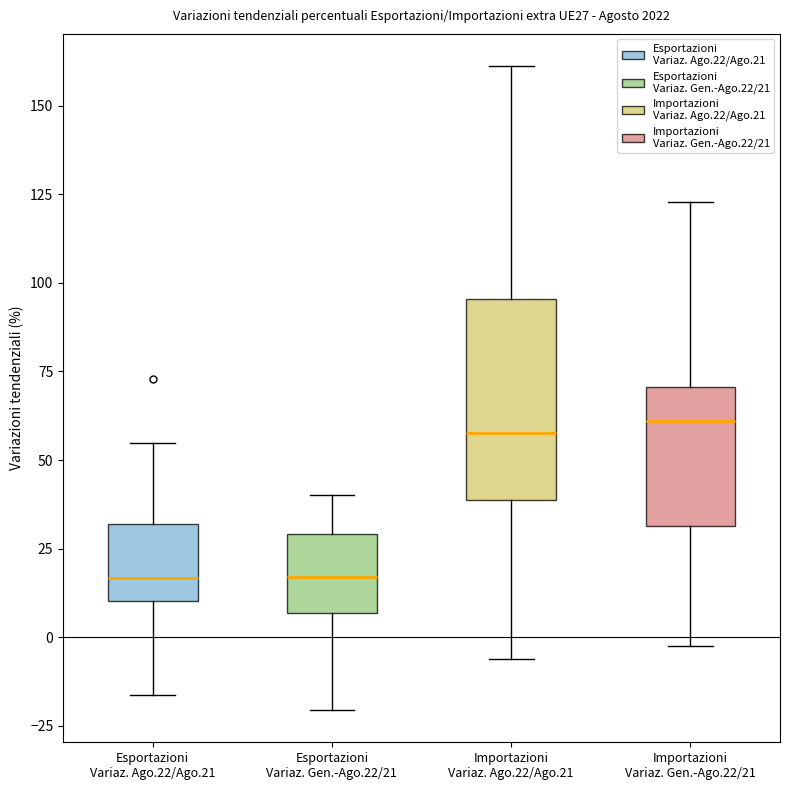

Where does the median line of the box for Importazioni Variaz. Gen.-Ago.22/21 sit on the y-axis? The values are not printed on the chart, so give them approximately, as read against the axis.

60